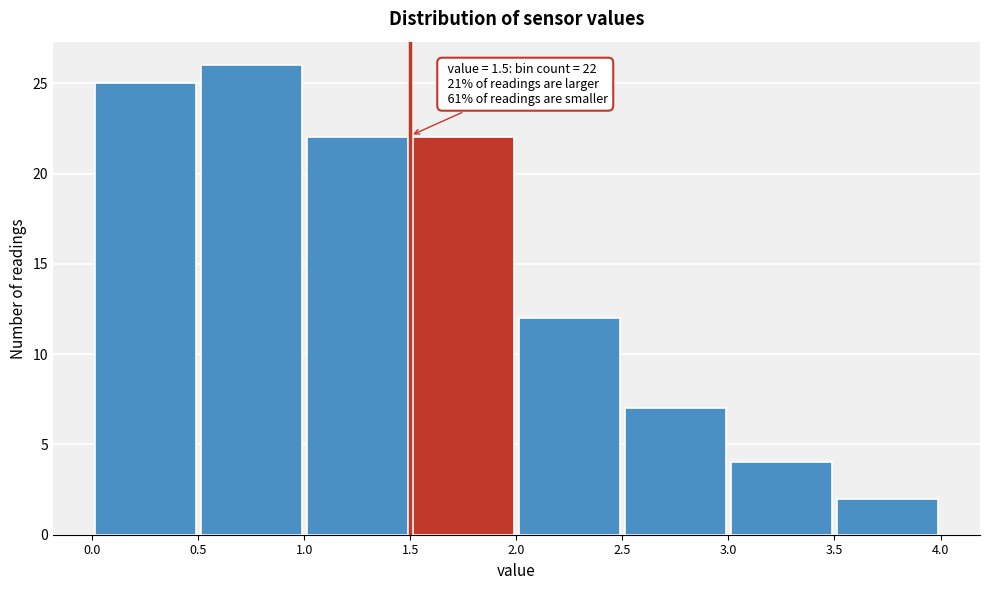

Over which range of the x-axis is the bar tallest?

0.5 to 1.0